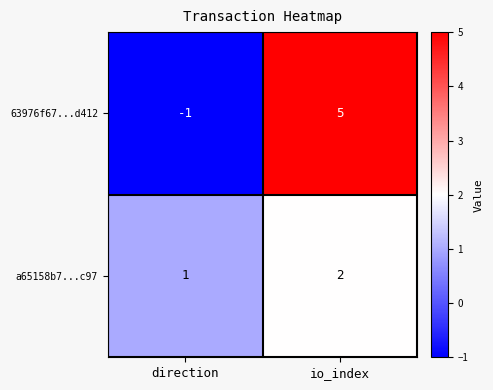

Reading right to left, what are all the values shown in this chart?

63976f67...d412: io_index=5	direction=-1
a65158b7...c97: io_index=2	direction=1